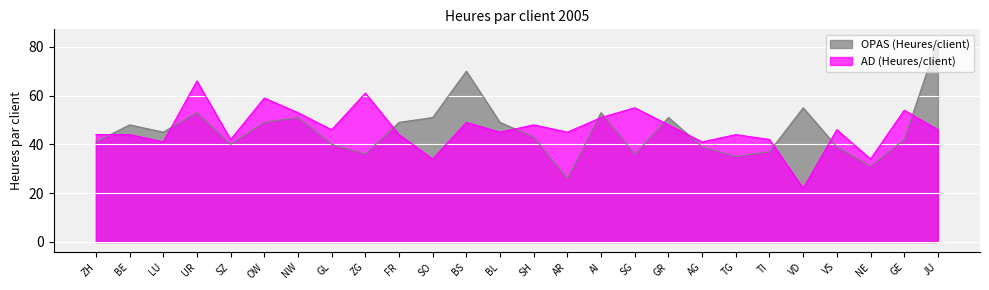

How many interior local valleys does the OPAS (Heures/client) series have?

7